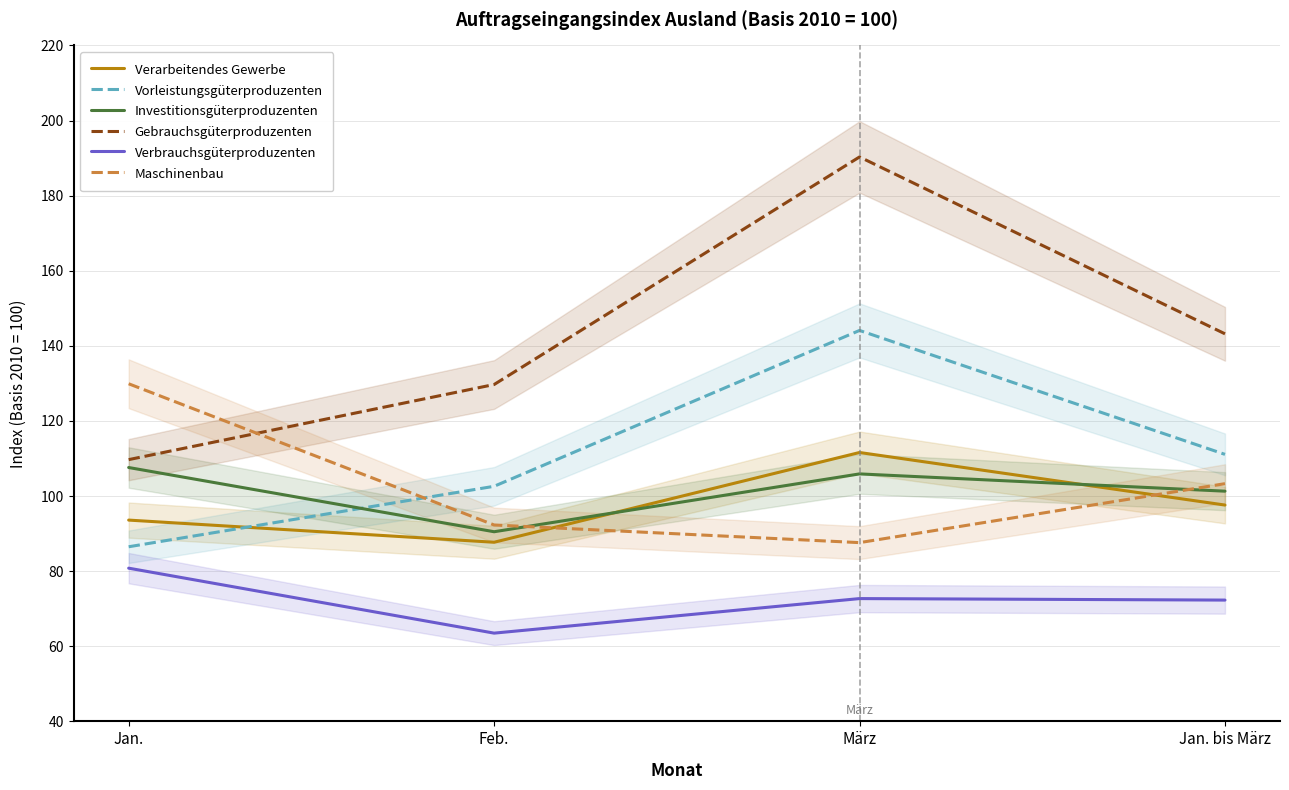

The Vorleistungsgüterproduzenten series shows 132.2 at Jan.. True or false?

False